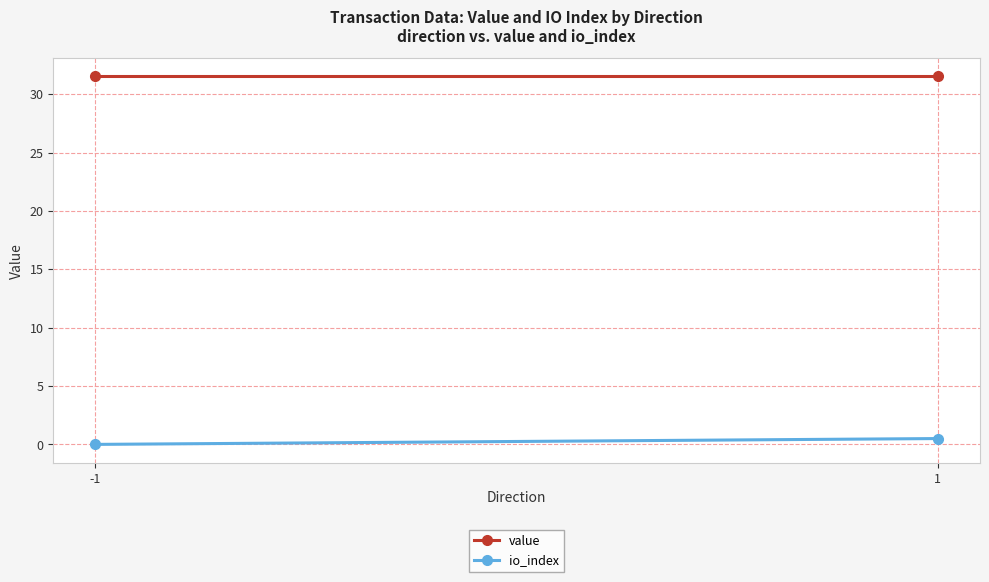

The value of io_index at 1 is 0.3. True or false?

False